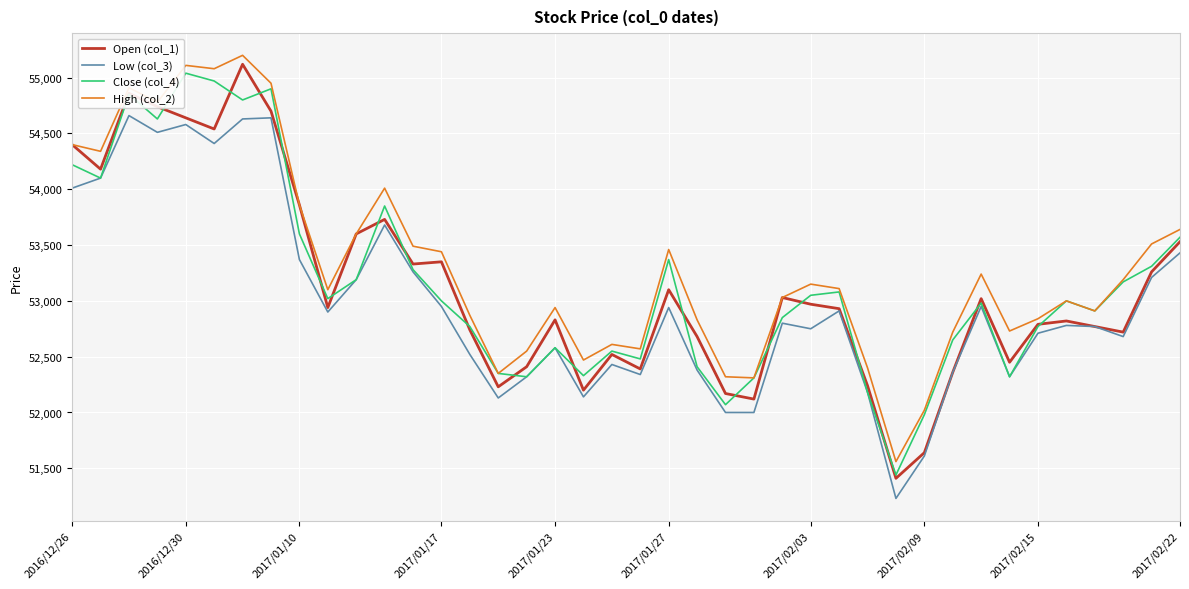

How many categories are shown in the chart?

40